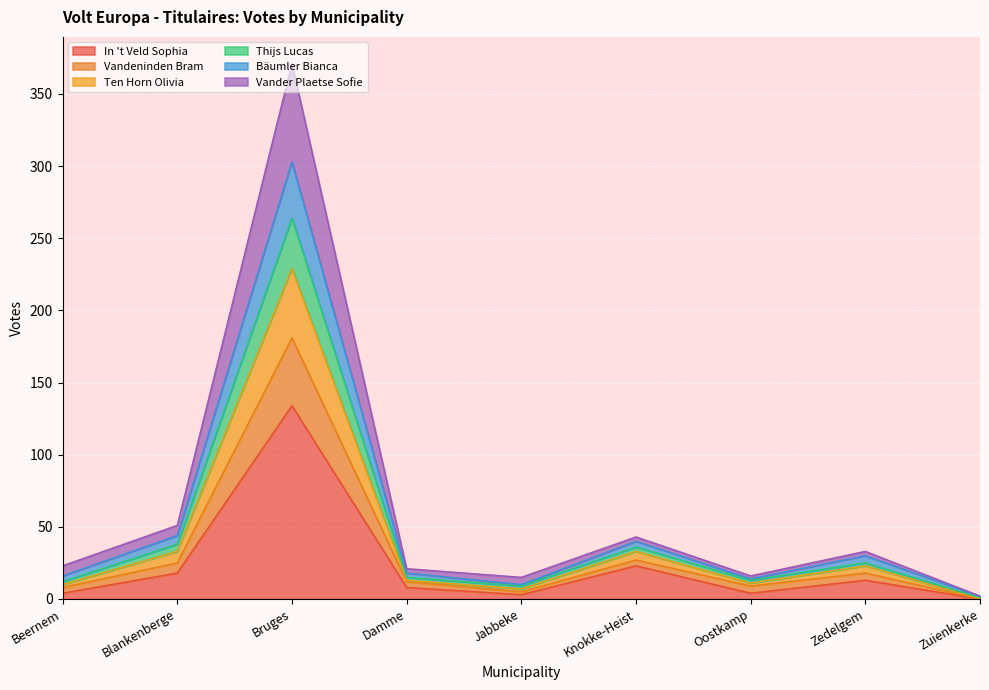

What is the highest value of the In 't Veld Sophia series?

134